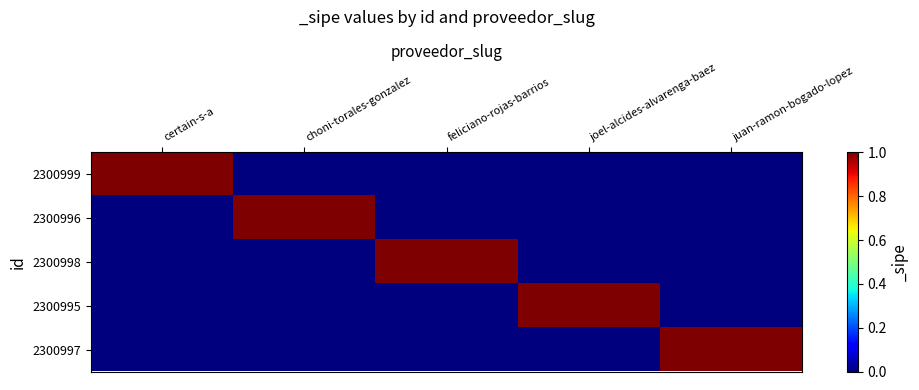

What is the spread (max minus min) of values at feliciano-rojas-barrios?

1